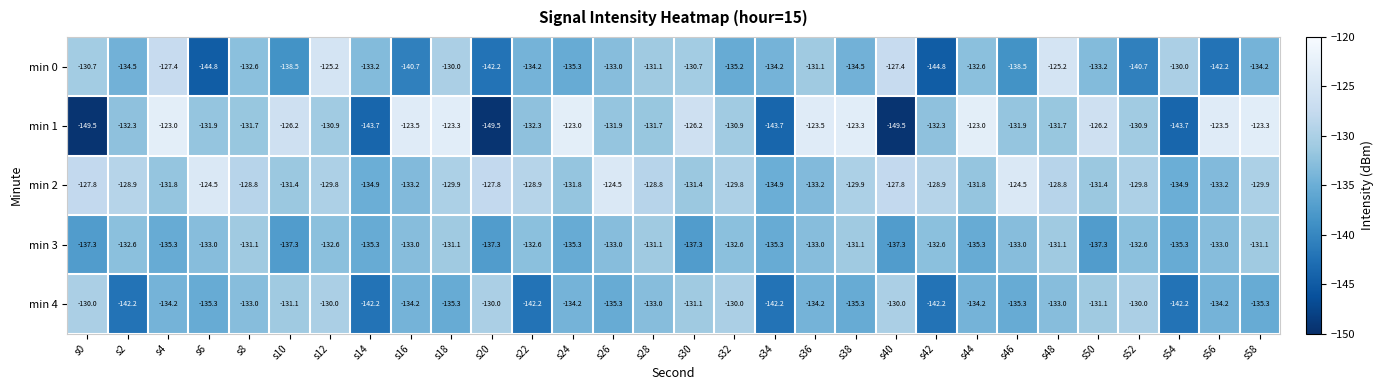

What is the greatest value displayed?

-123.0